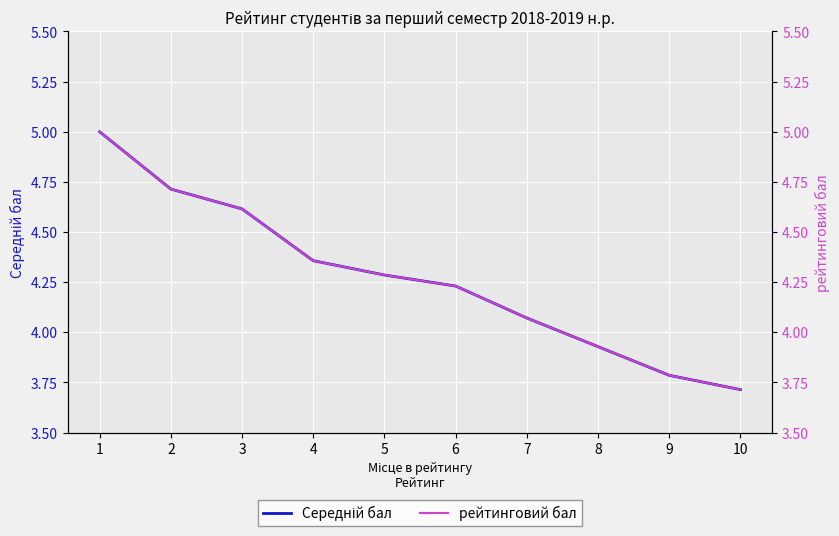

What is the difference between the Середній бал values at 4 and 1?

0.6